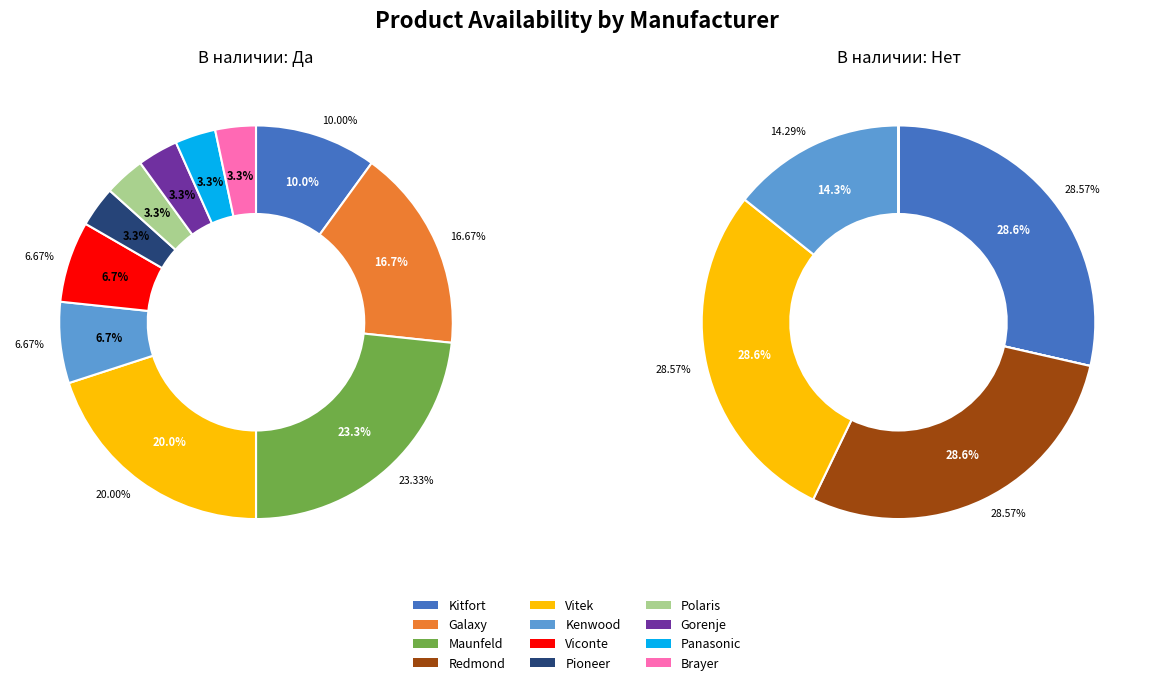

Is there a majority slice in this chart?

No